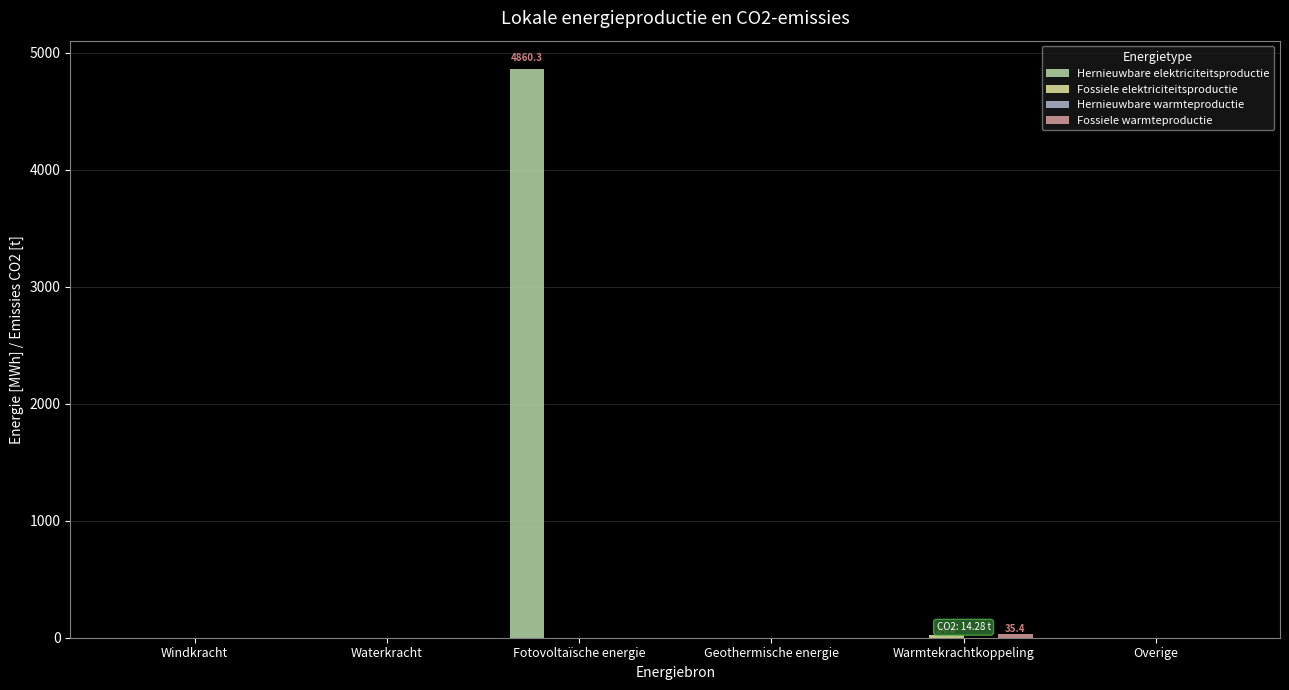

Which series has the largest range (max minus min)?

Hernieuwbare elektriciteitsproductie